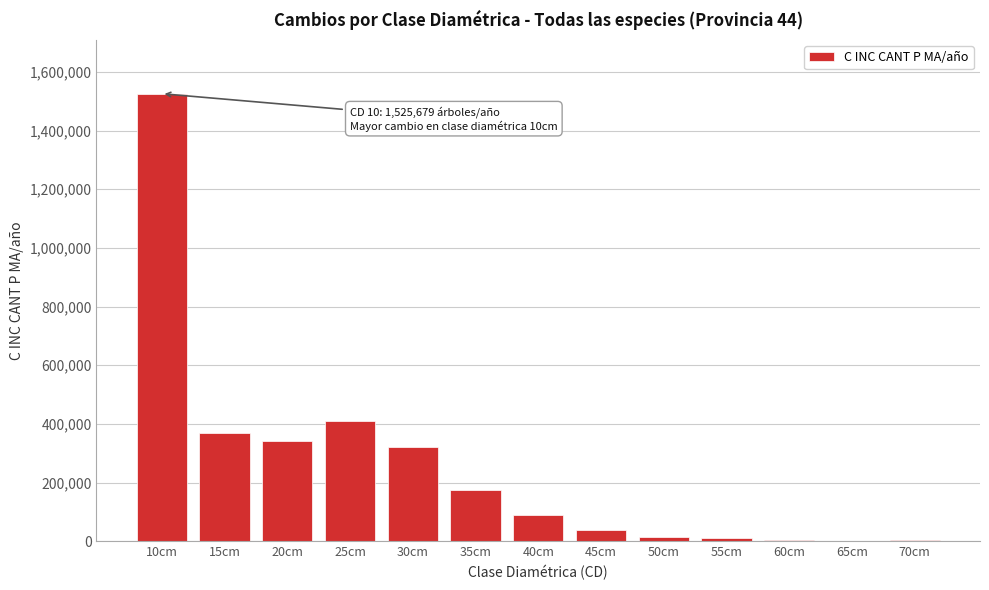

What is the maximum value shown in the chart?

1525679